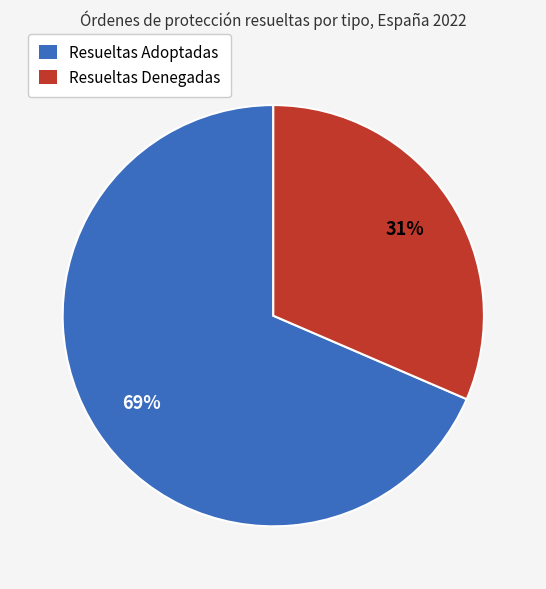

Does any single category account for the majority?

Yes